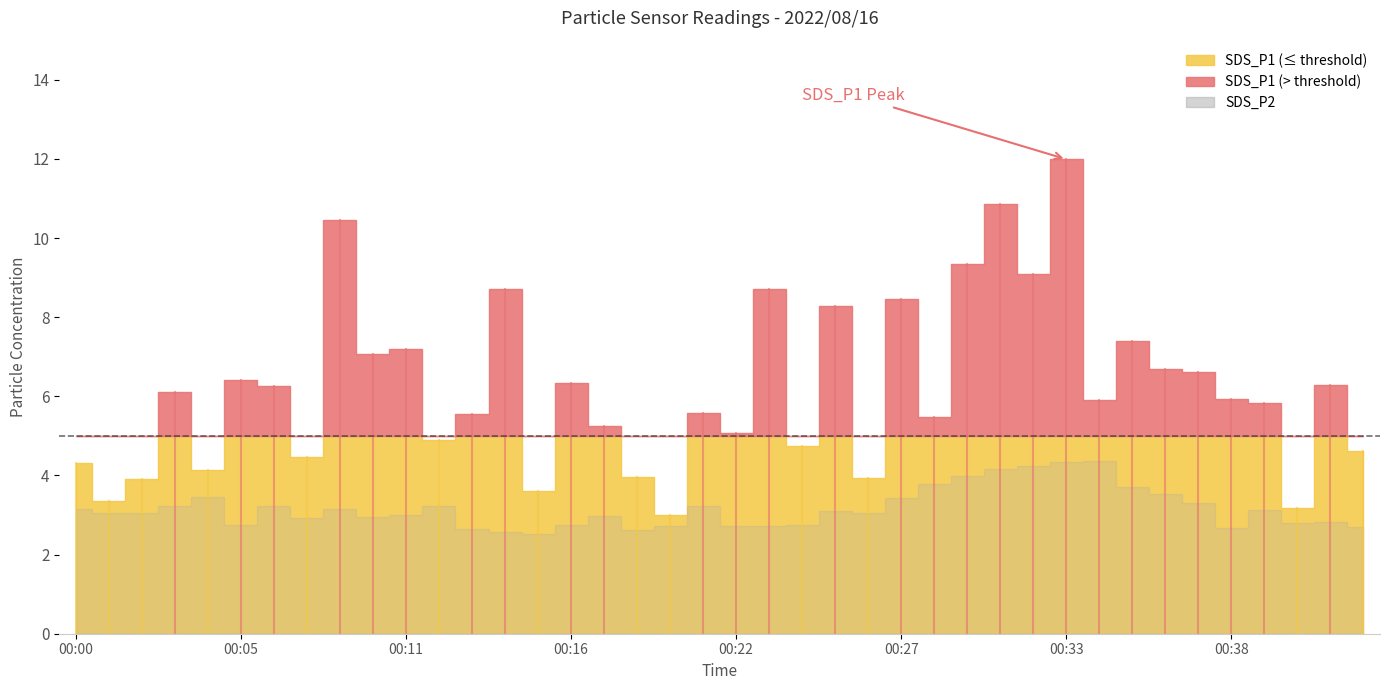

How many data points in SDS_P2 are above 3?

22